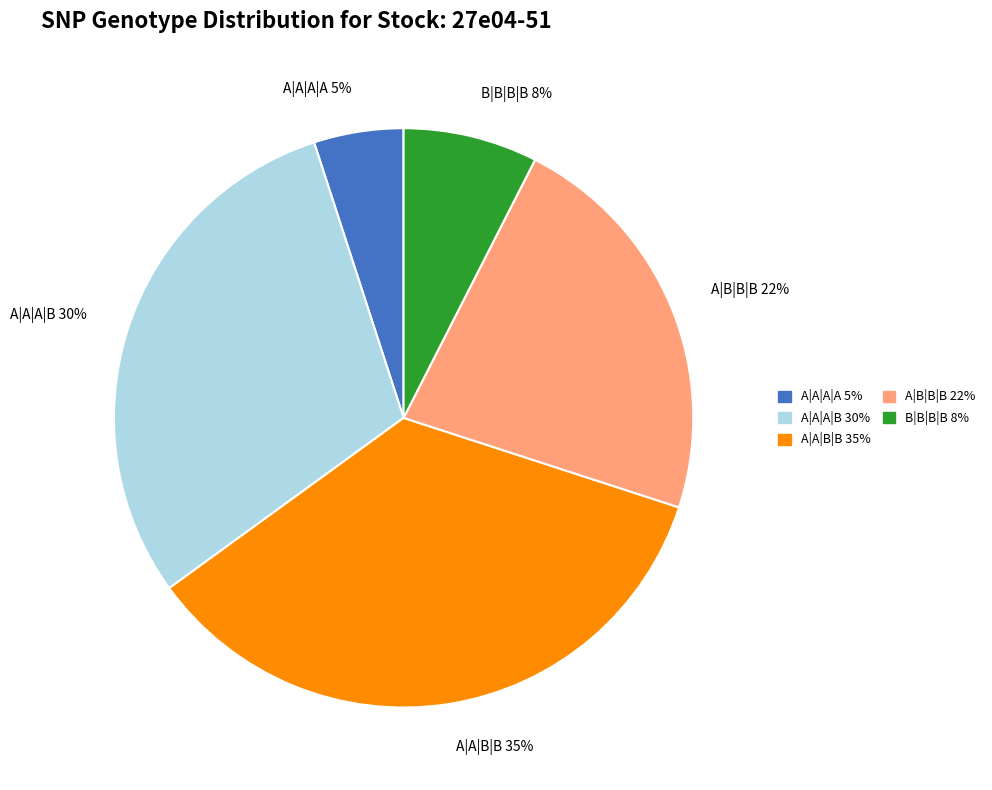

Rank the categories by value from highest to lowest.

A|A|B|B, A|A|A|B, A|B|B|B, B|B|B|B, A|A|A|A